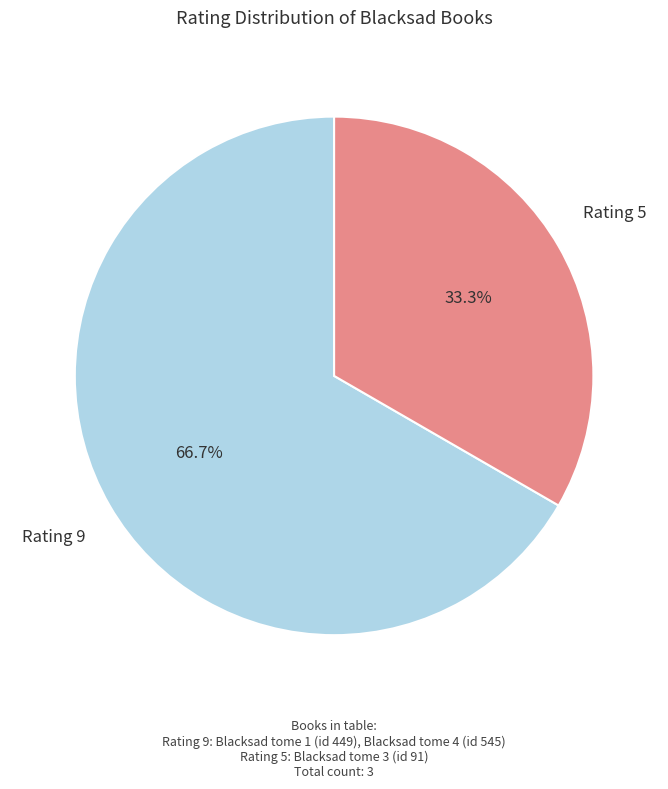

Is there a majority slice in this chart?

Yes